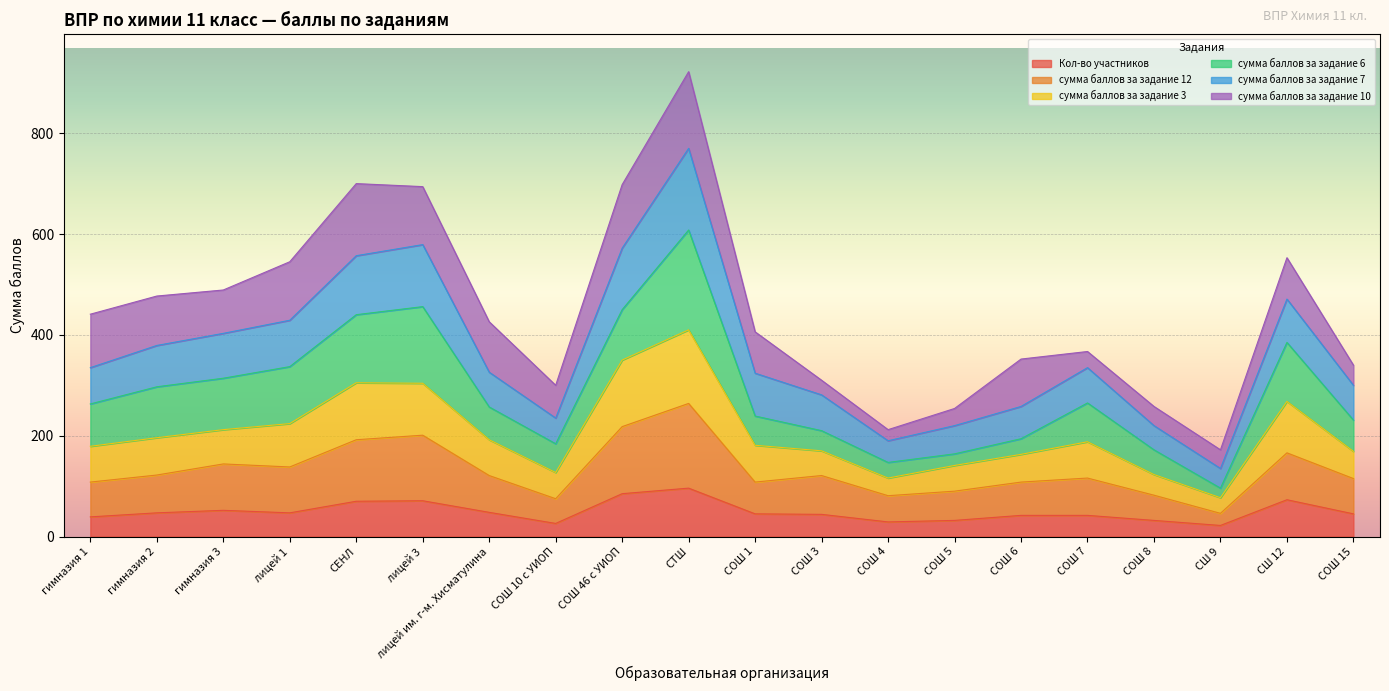

What is the total value across all series at СОШ 3?

310